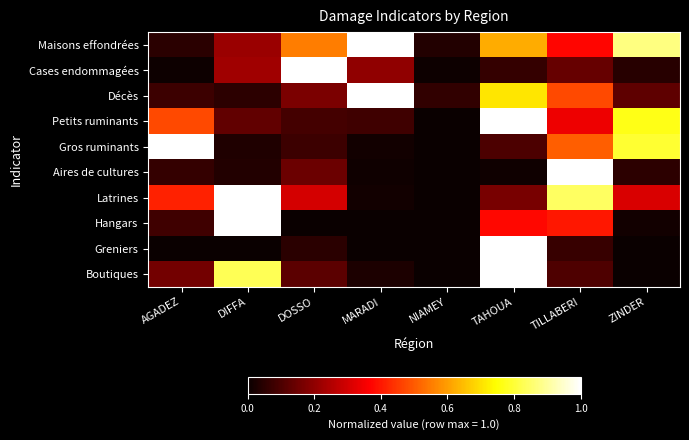

At how many categories does at least one series exceed 0?

8